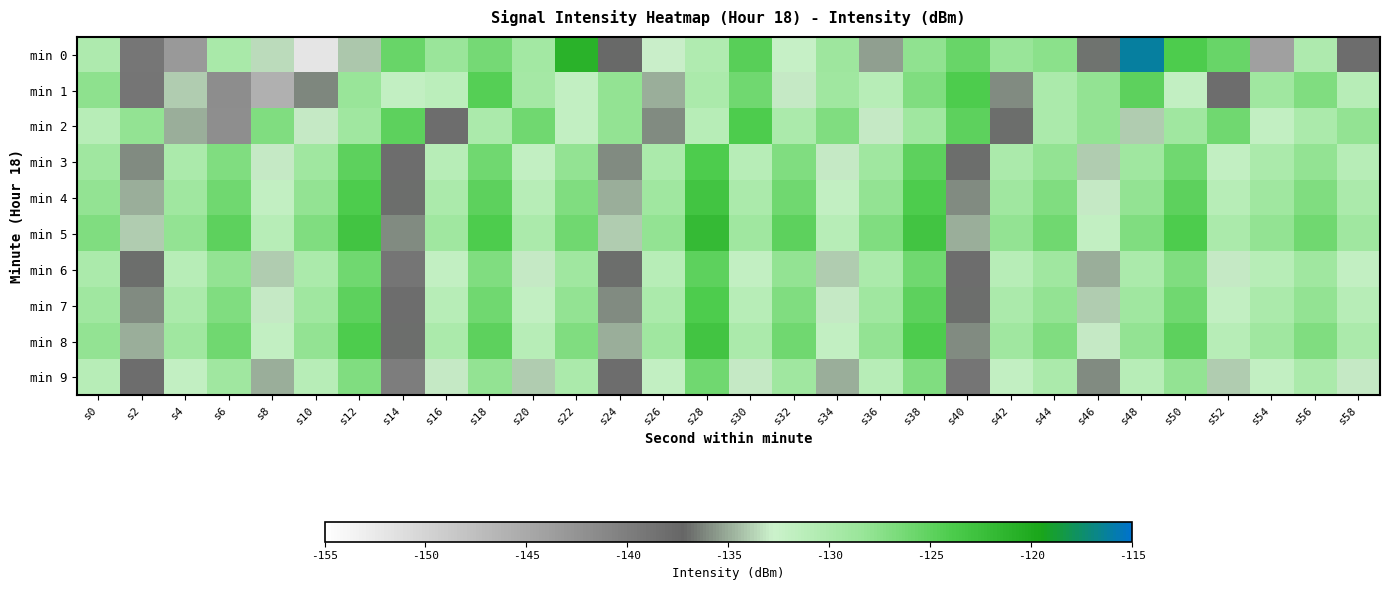

Which has a higher value, s50 or s52?

s50